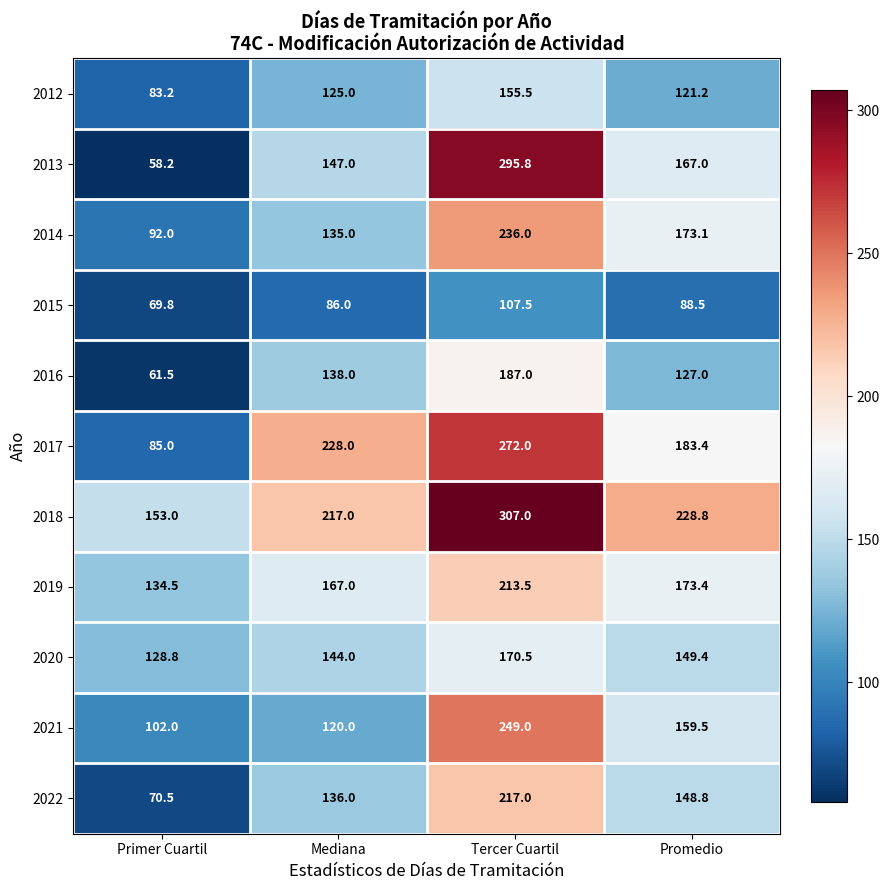

What is the difference between the highest and lowest values at Mediana?

142.0